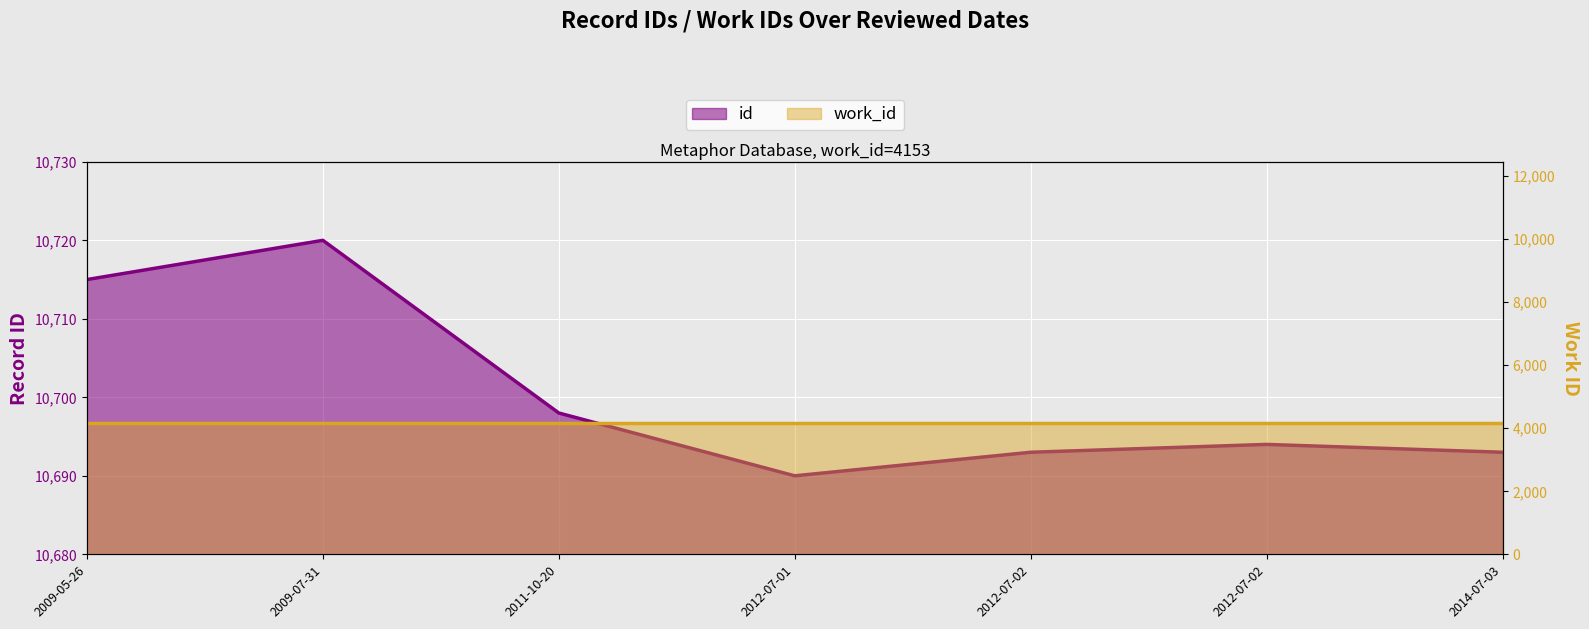

What is the difference between the maximum and second lowest values?

27